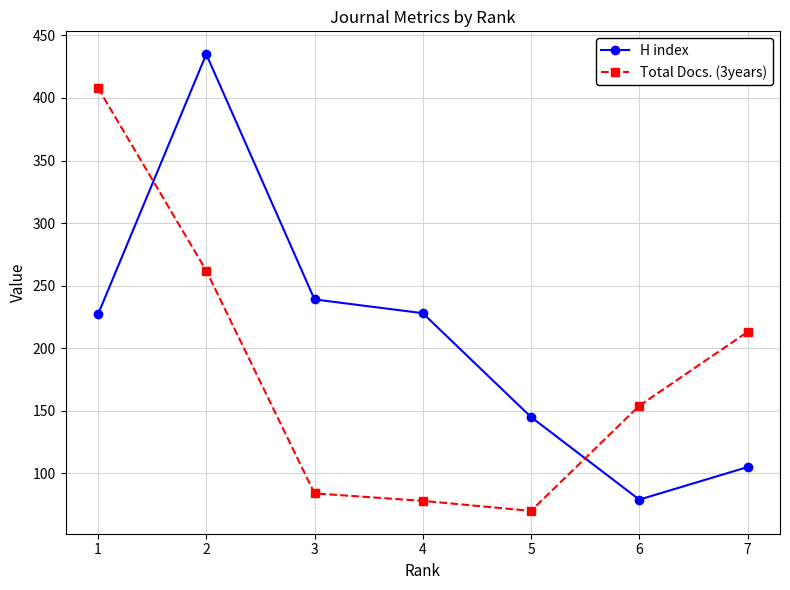

Is the value of Total Docs. (3years) at 6 greater than the value of H index at 6?

Yes